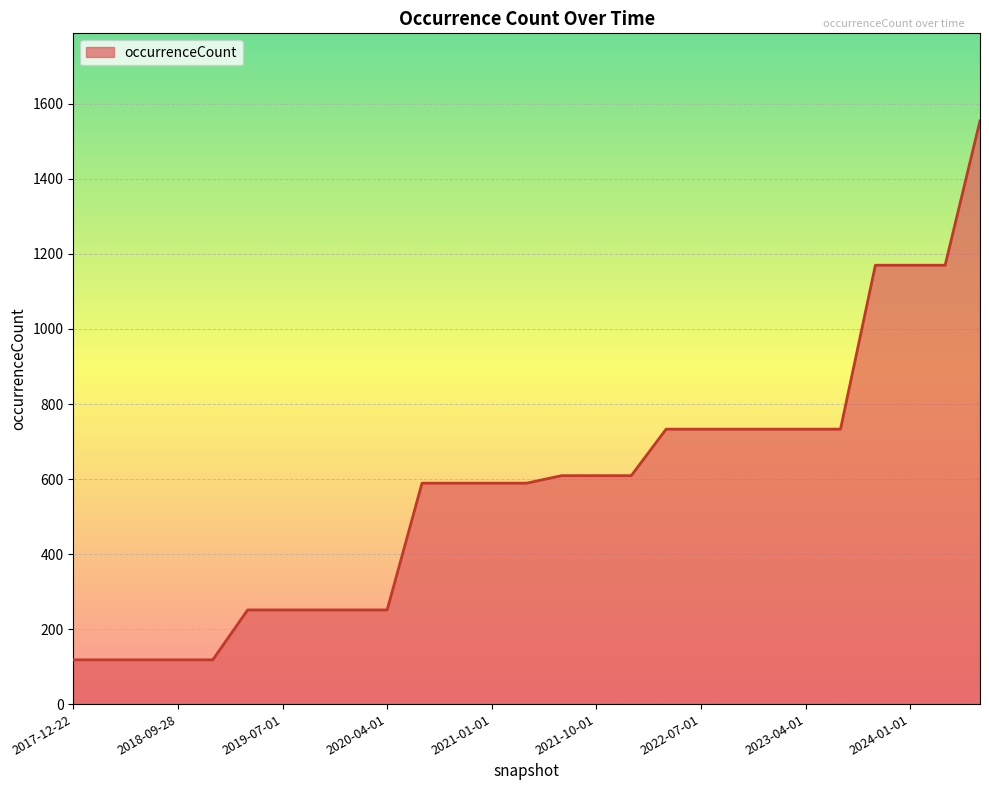

What is the greatest value displayed?

1555